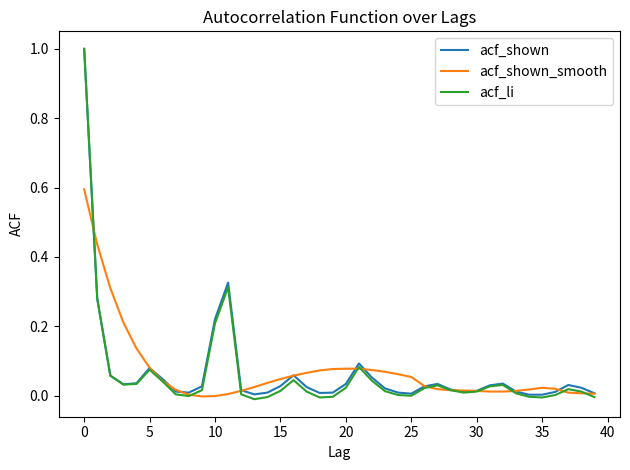

Does the chart have visible grid lines?

No